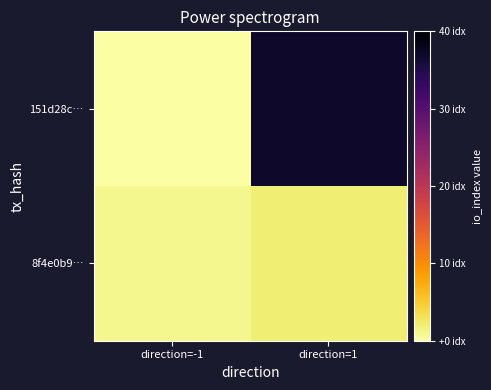

Count the number of categories in the chart.

2